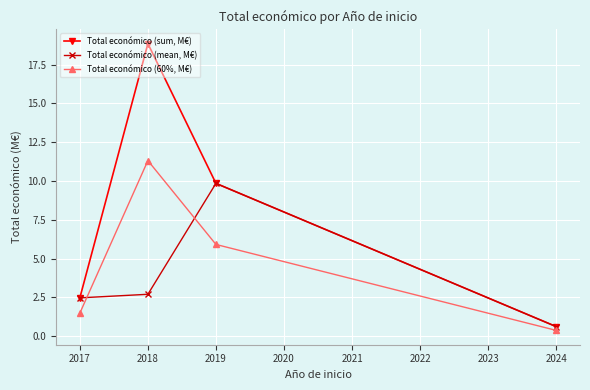

List the series in order of their overall mean, highest first.

Total económico (sum, M€), Total económico (60%, M€), Total económico (mean, M€)